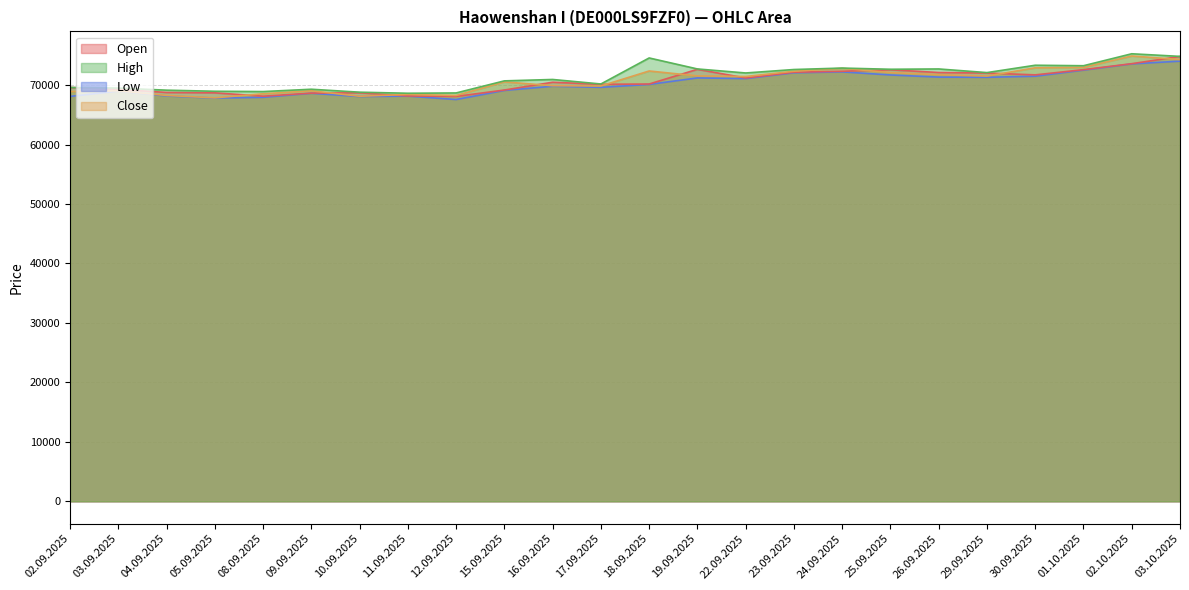

Reading right to left, transcribe all the data shown in this chart.

Open: 74816	73601	72596	71720	72026	72115	72576	72328	72166	71196	72653	70182	70136	70479	69170	68096	68174	68708	68653	68135	68698	68764	69289	69604
High: 74827	75268	73256	73338	72102	72714	72662	72863	72619	72038	72714	74564	70186	70946	70710	68677	68627	68807	69302	68911	68963	69146	69493	69604
Low: 74027	73565	72519	71492	71312	71345	71704	72221	72077	71089	71207	70111	69626	69806	69104	67571	68150	68076	68627	67944	67813	68174	68987	68094
Close: 74297	74894	72989	72907	71528	71752	72106	72822	72329	71447	71547	72373	69849	69897	70540	68257	68427	68125	69045	68539	67859	68258	69036	68916